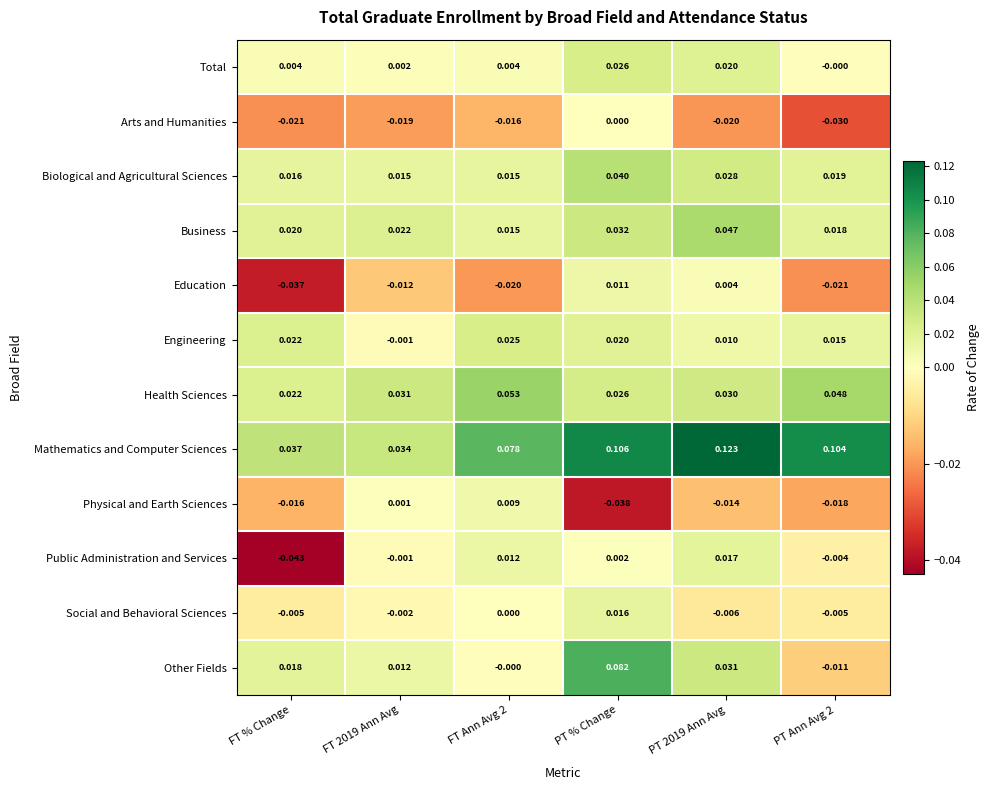

Rank the series by their maximum value, from lowest to highest.

Arts and Humanities, Physical and Earth Sciences, Education, Social and Behavioral Sciences, Public Administration and Services, Engineering, Total, Biological and Agricultural Sciences, Business, Health Sciences, Other Fields, Mathematics and Computer Sciences